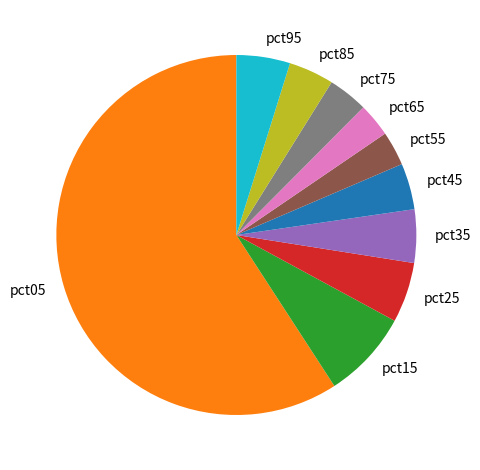

Between pct85 and pct25, which is larger?

pct25